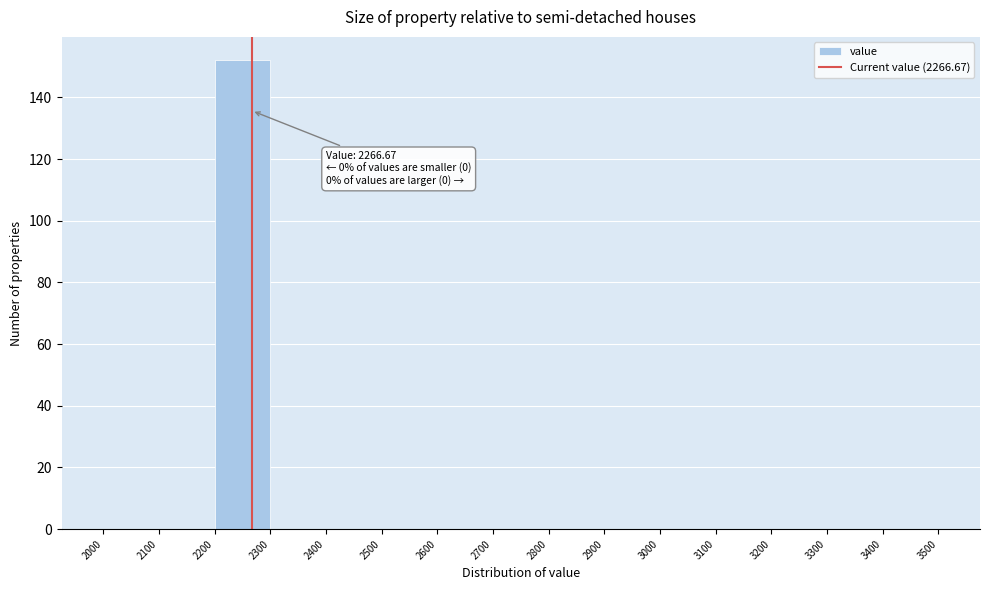

Over which range of the x-axis is the bar tallest?

2200 to 2300